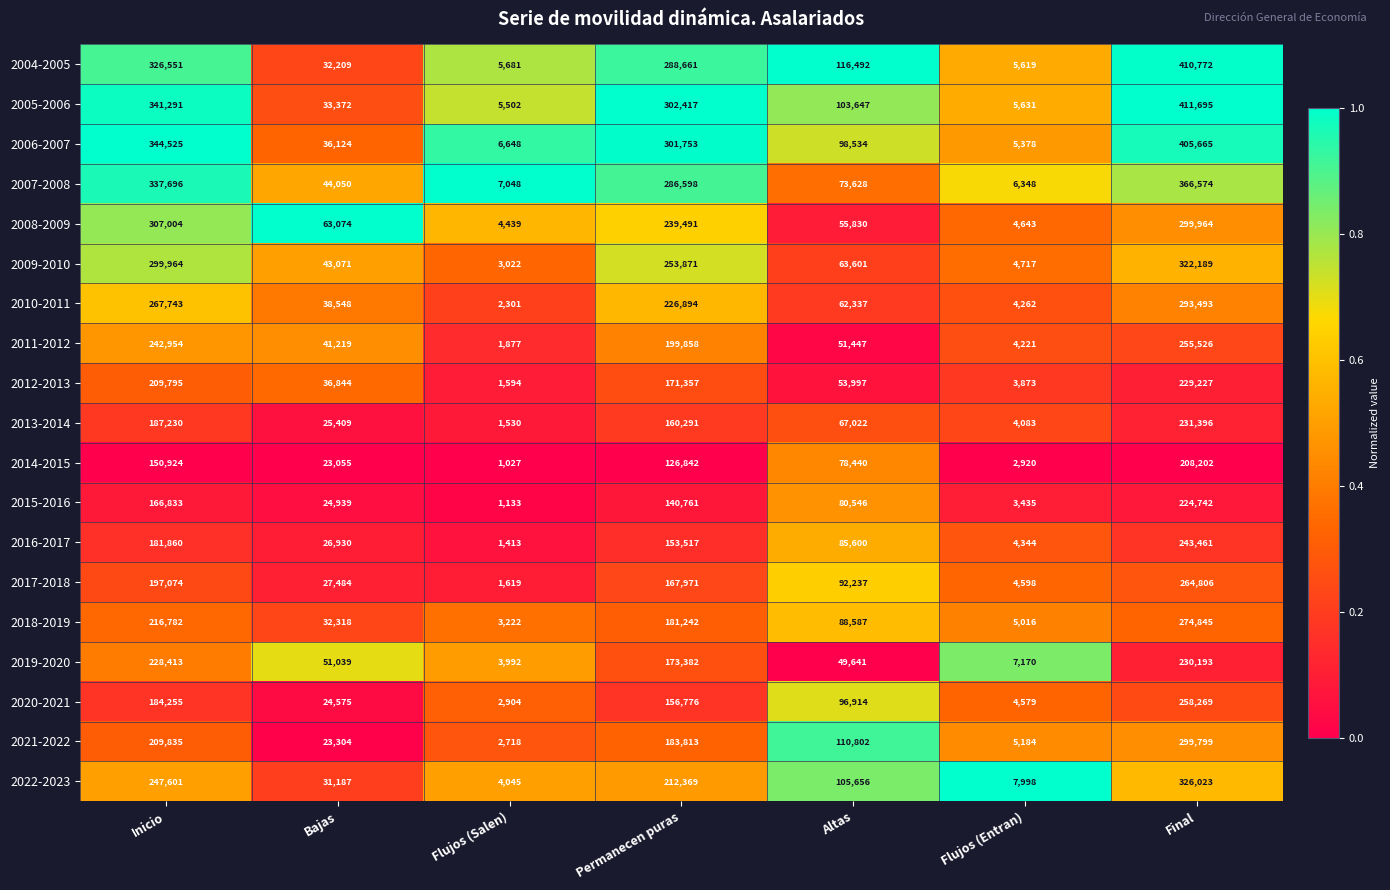

What is the smallest value displayed?

1027